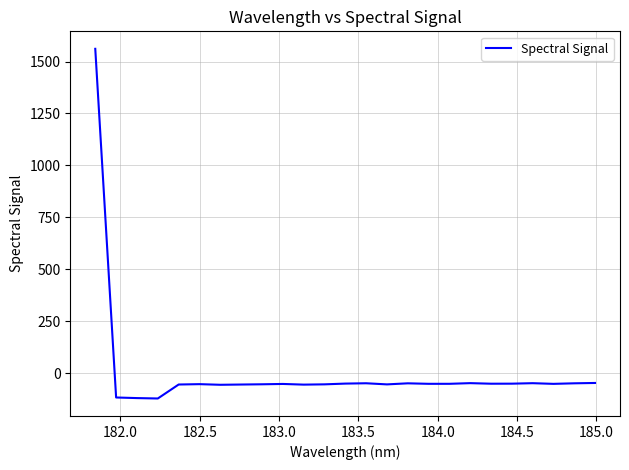

How many positive values are there?

1